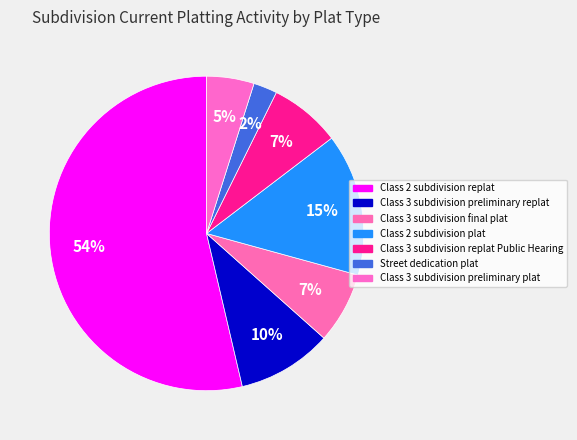

True or false: Class 3 subdivision replat Public Hearing accounts for 7% of the total.

True